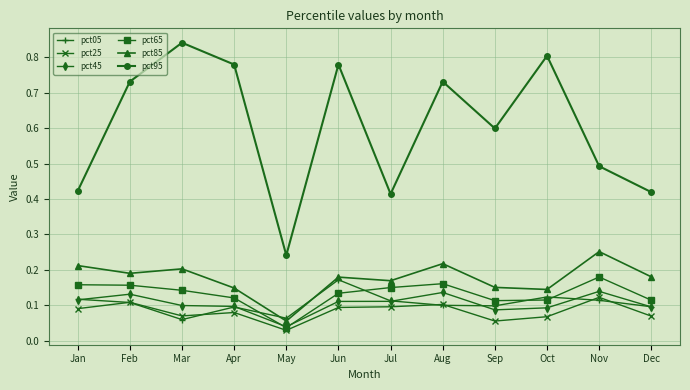

Which category has the highest value in the pct85 series?

Nov